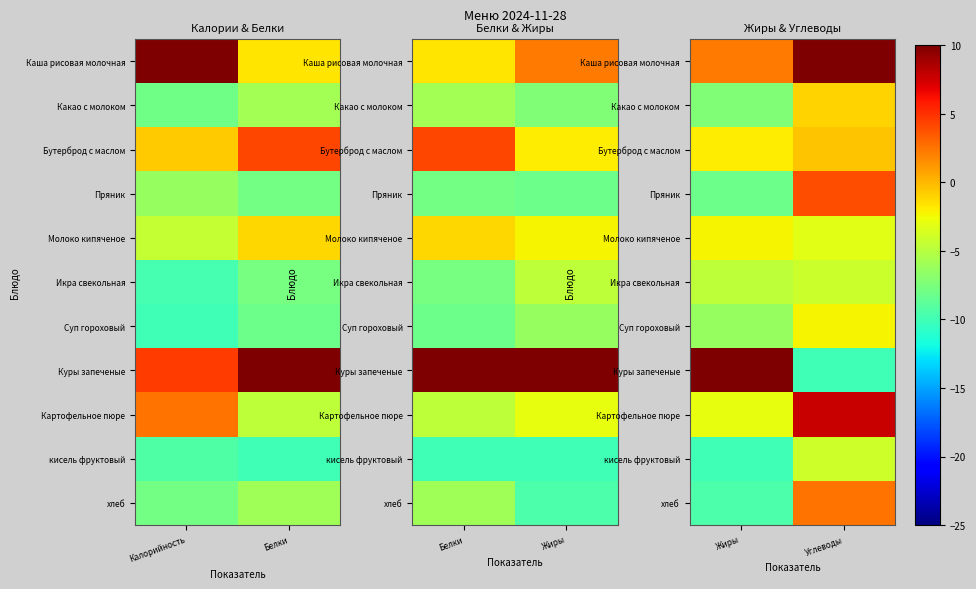

Between Углеводы and Жиры, which is larger?

Углеводы